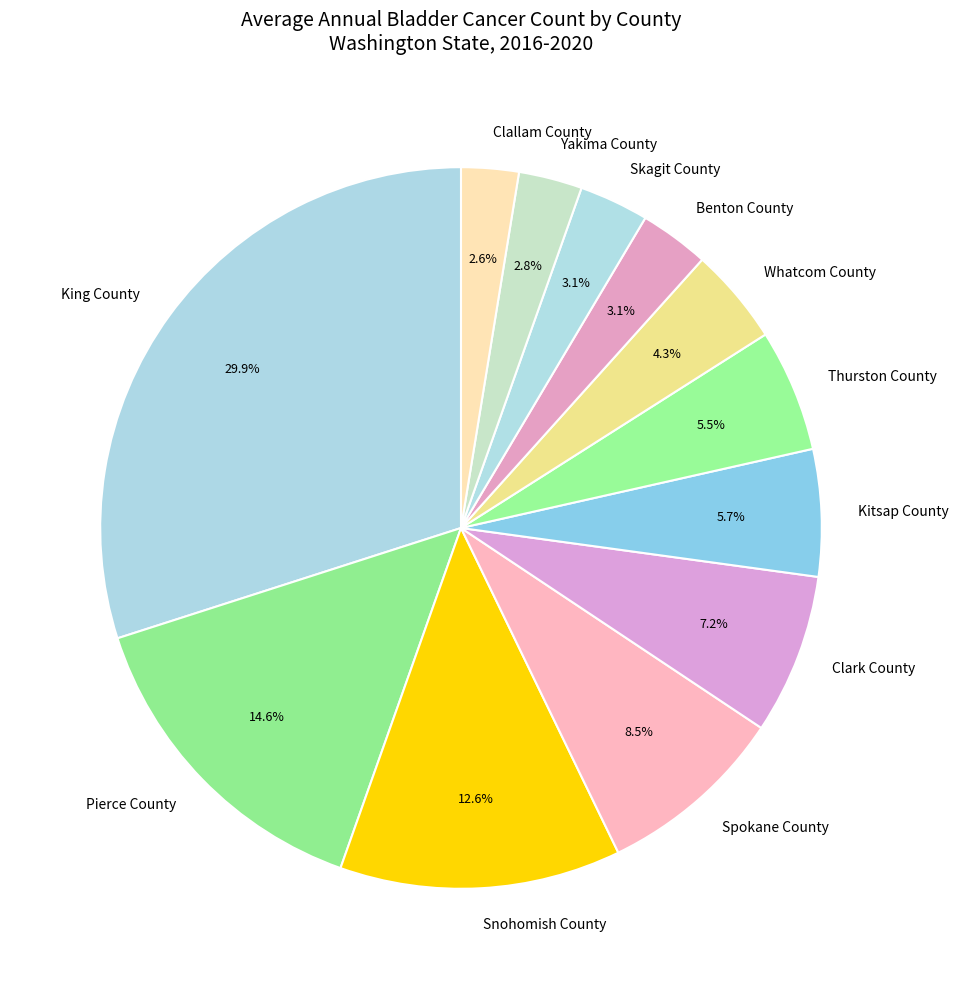

What percentage is the Skagit County slice, to the nearest percent?

3%